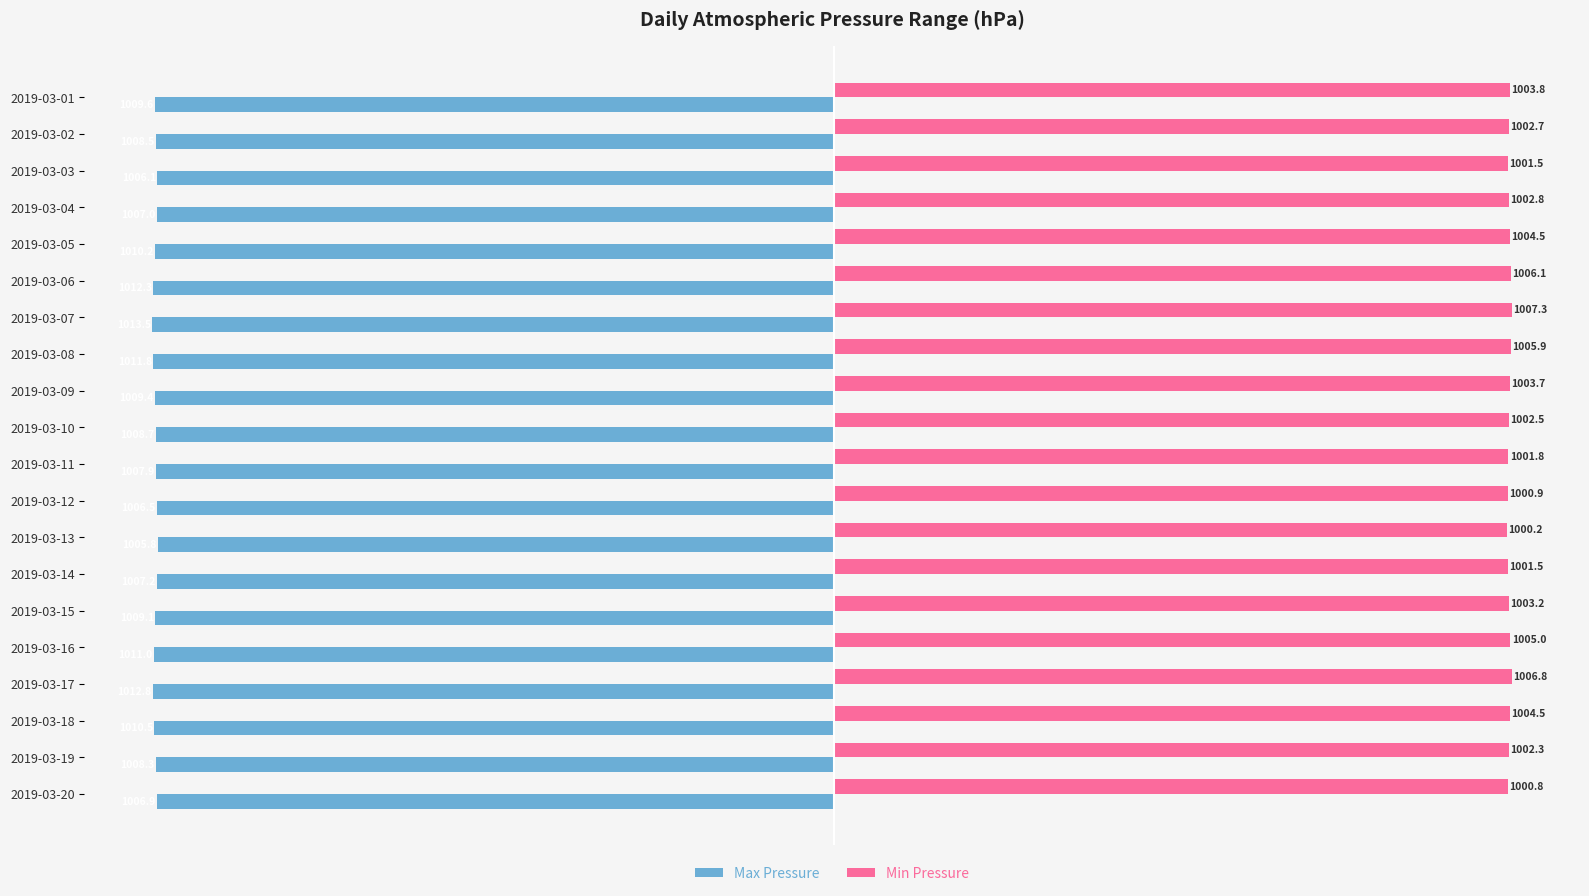

What are all the series names shown in the legend?

Max Pressure, Min Pressure